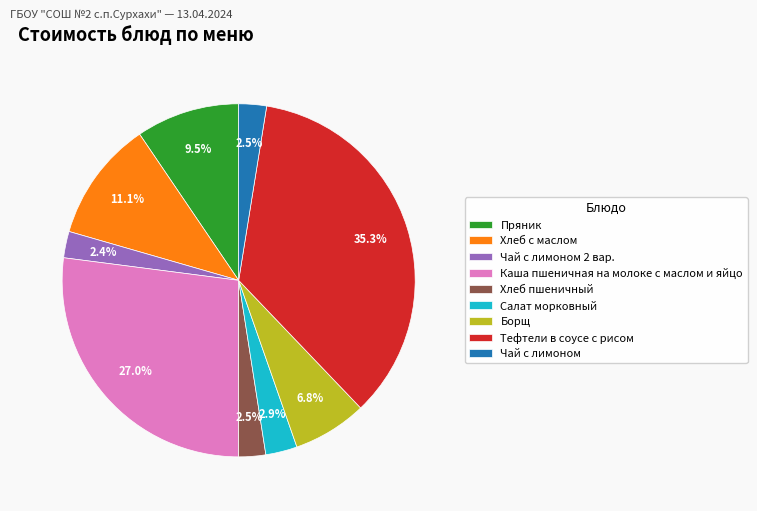

Is the sum of Борщ and Хлеб пшеничный greater than half?

No